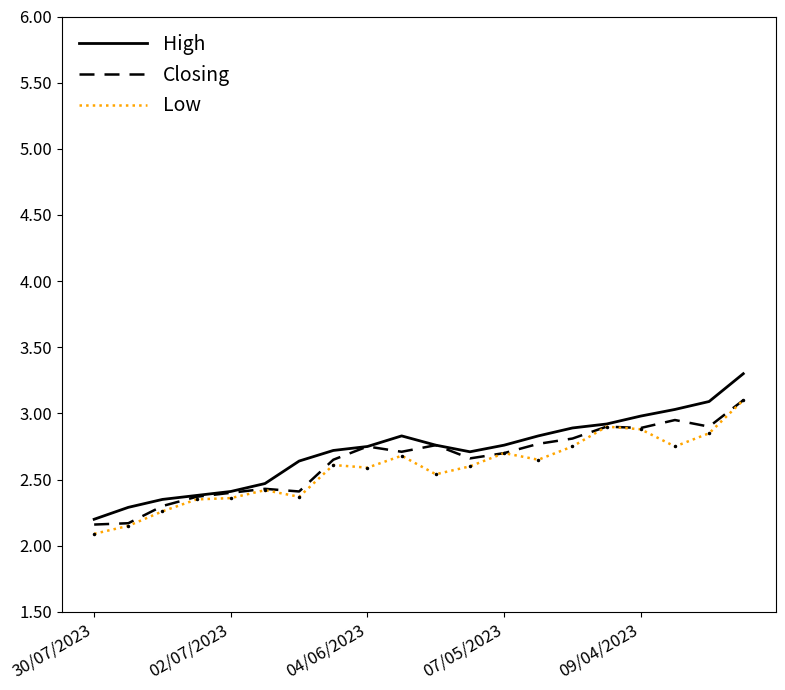

What is the maximum value for Low?

3.1